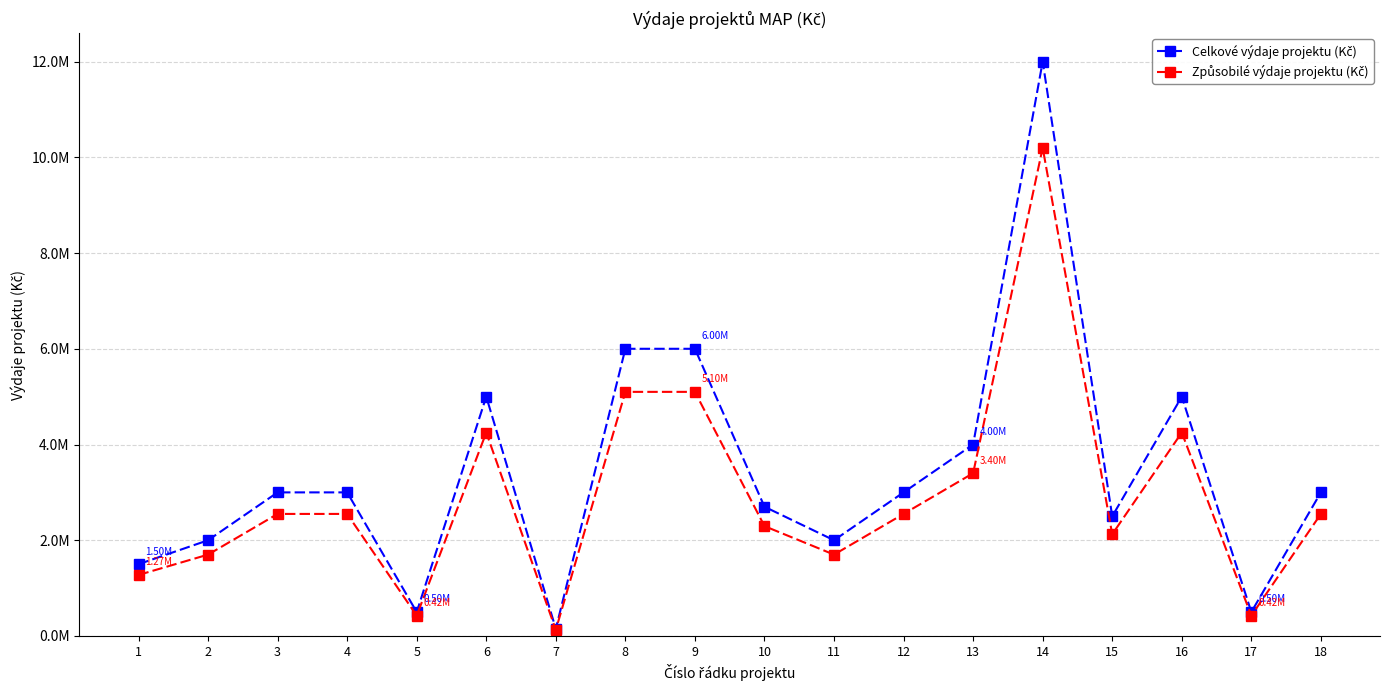

Rank the series at 17 from lowest to highest value.

Způsobilé výdaje projektu (Kč), Celkové výdaje projektu (Kč)